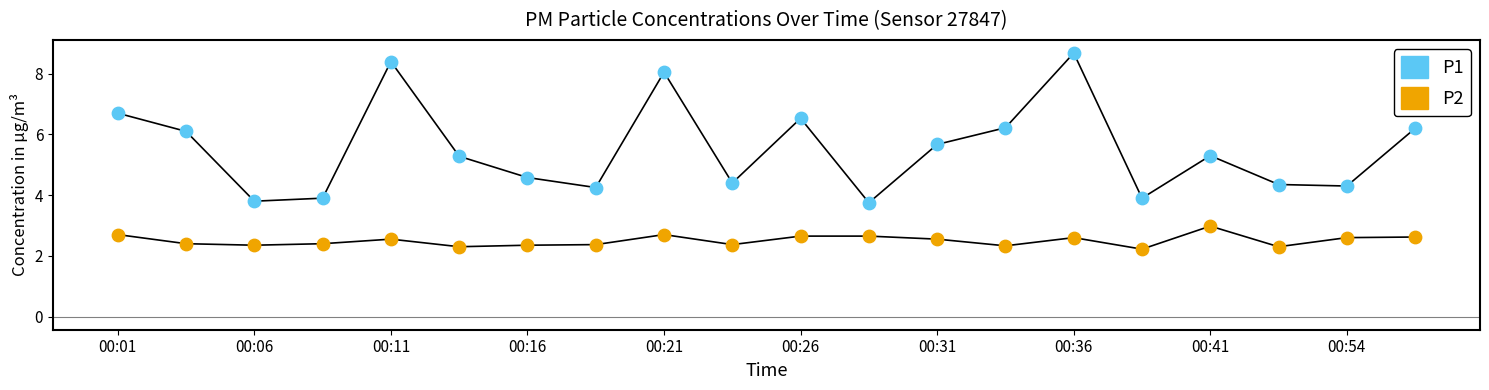

Which series has the largest total across all categories?

P1